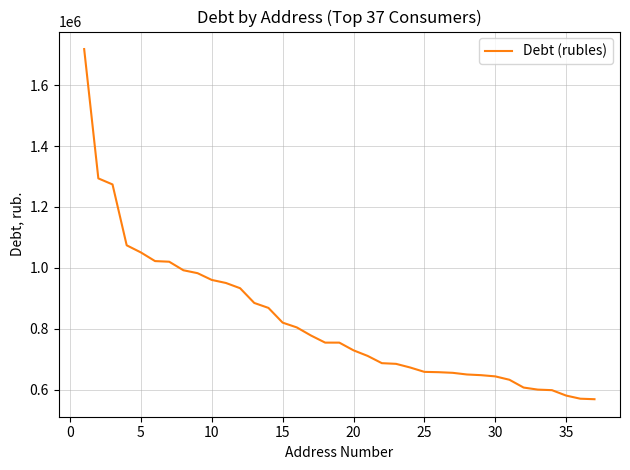

How many lines are shown in the chart?

1